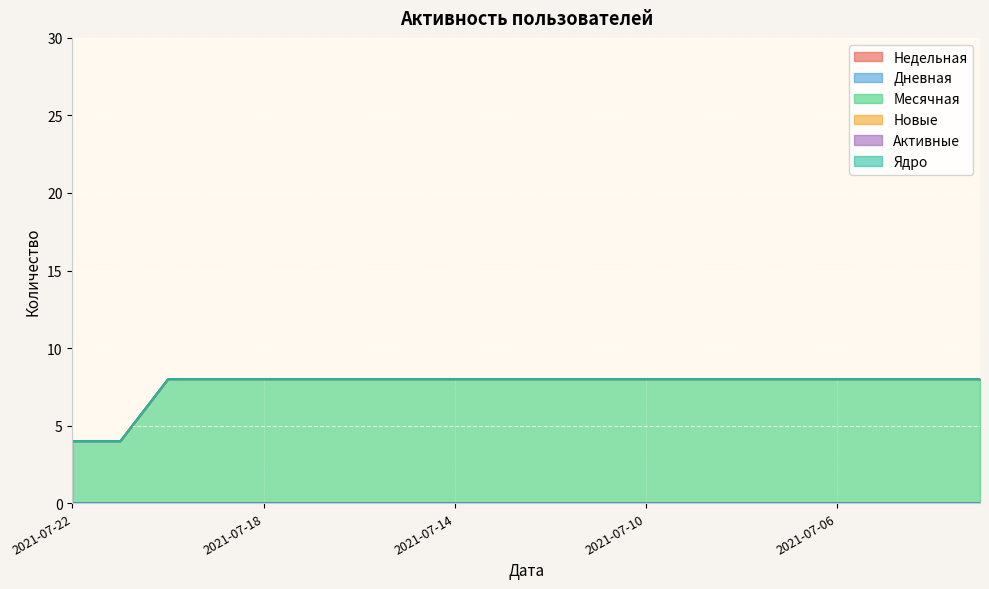

At which category does the chart reach its minimum across all series?

2021-07-22